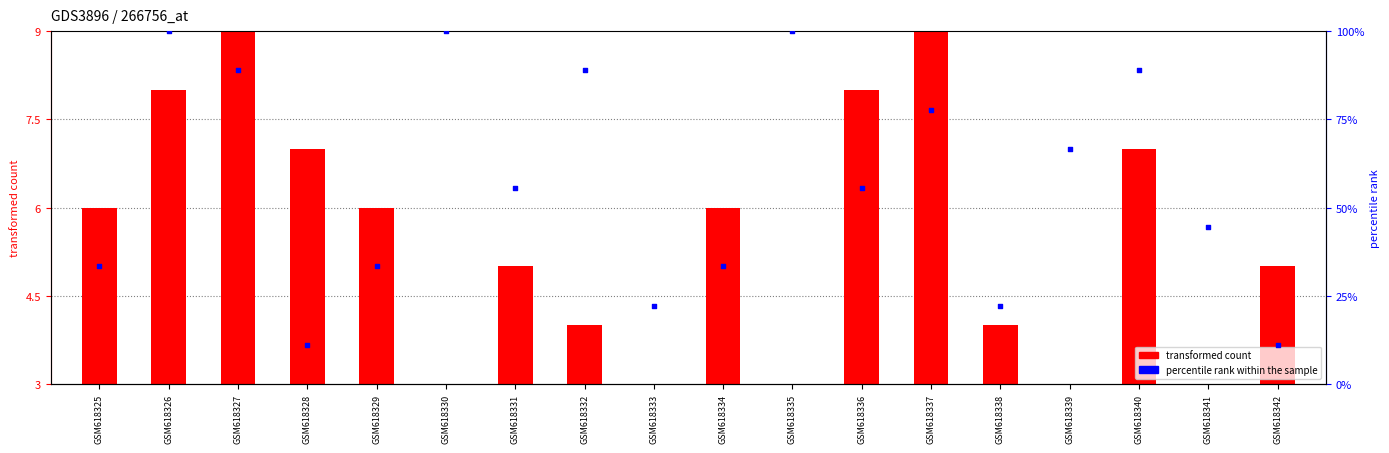

Which series has the largest Y range (max minus min)?

percentile rank within the sample